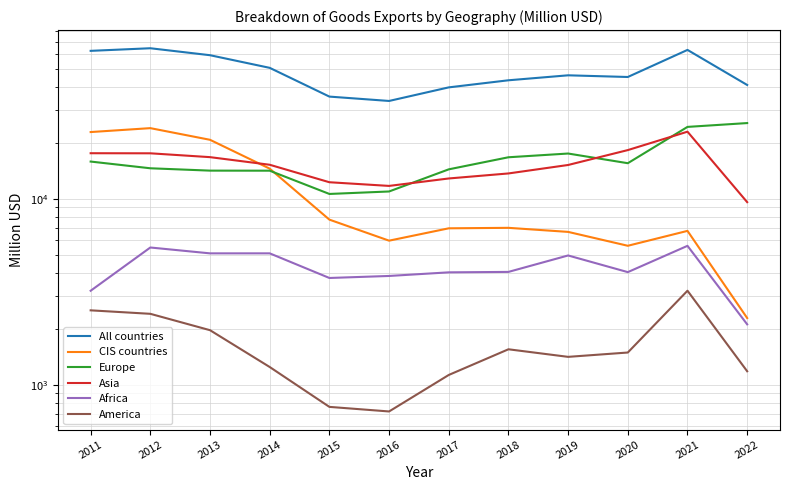

True or false: Africa and Asia intersect in this chart.

False